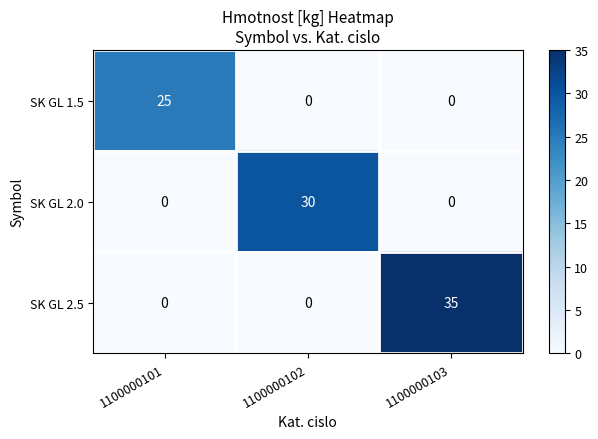

Rank the series by their maximum value, from highest to lowest.

SK GL 2.5, SK GL 2.0, SK GL 1.5